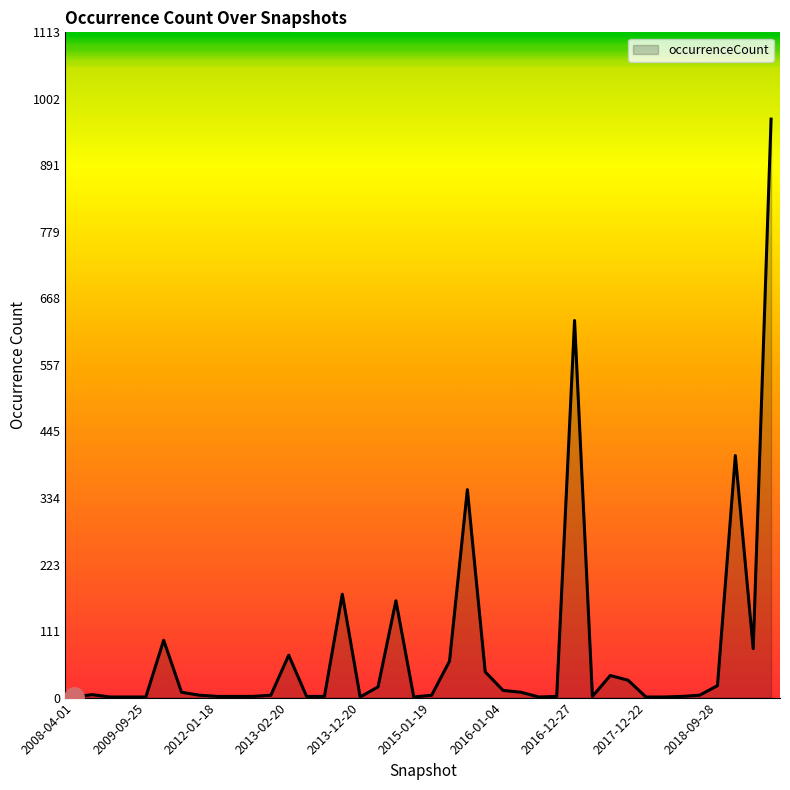

What is the difference between the maximum and minimum values?

967